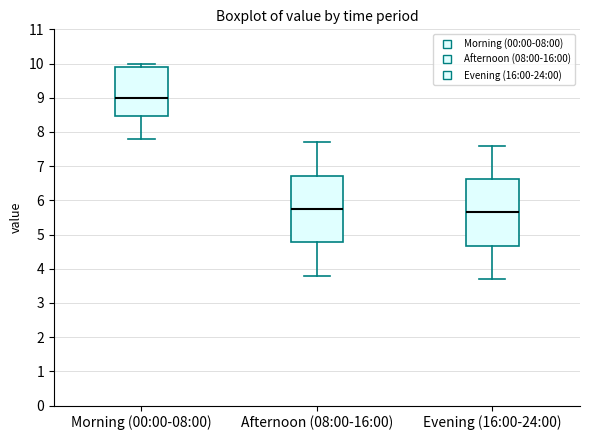

Reading left to right, transcribe this box plot: for each box, give where its median line is, the range the box spans, and where its two whiskers end, as read against the y-axis. The values are not printed on the chart, so give them approximately, as read against the axis.

Morning (00:00-08:00): median 9.0, box 8.5 to 9.9, whiskers 7.8 to 10.0
Afternoon (08:00-16:00): median 5.8, box 4.8 to 6.7, whiskers 3.8 to 7.7
Evening (16:00-24:00): median 5.7, box 4.7 to 6.6, whiskers 3.7 to 7.6